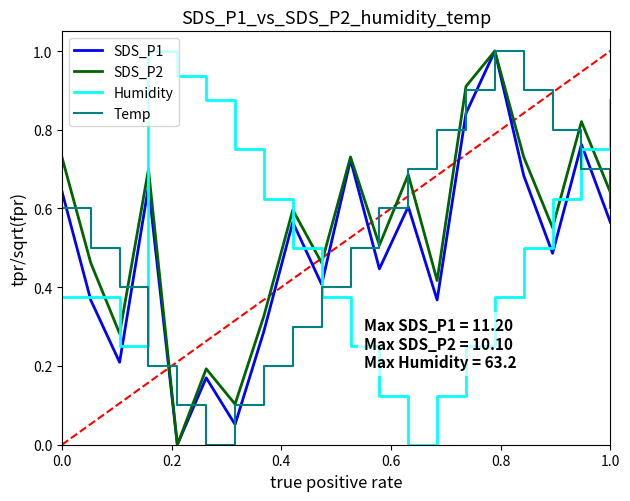

Which series ends up on top after the final intersection of Humidity and SDS_P2?

Humidity